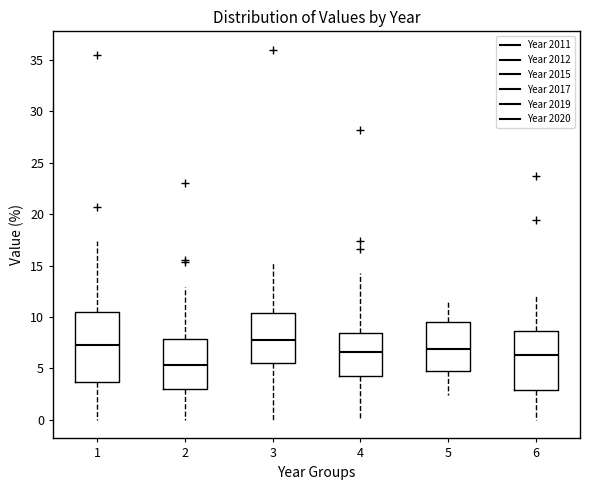

Which box has the highest median line?

3